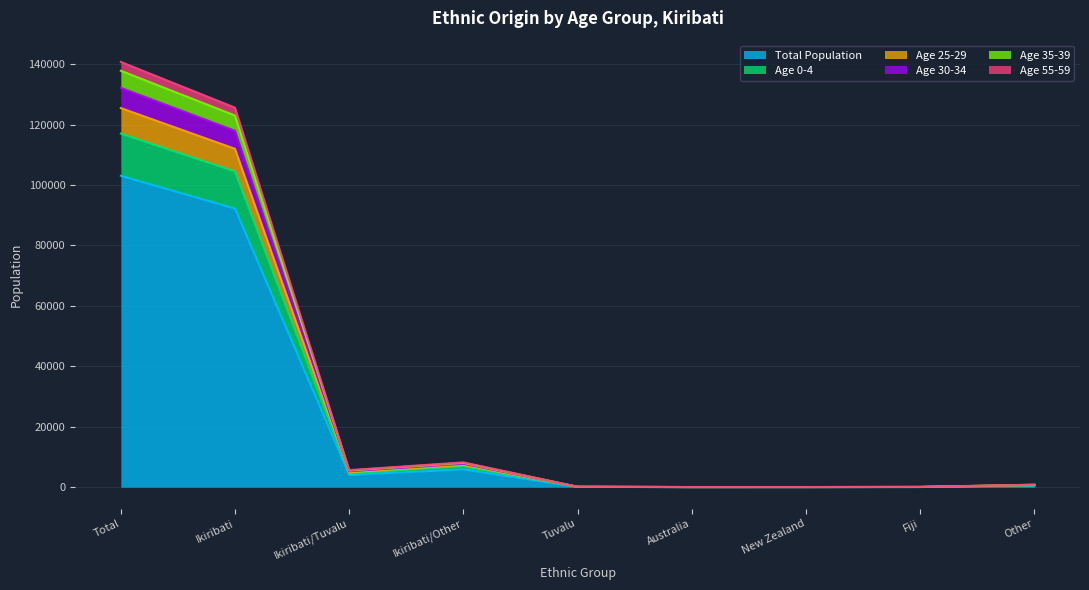

At which category does Age 30-34 reach its first local peak?

Ikiribati/Other